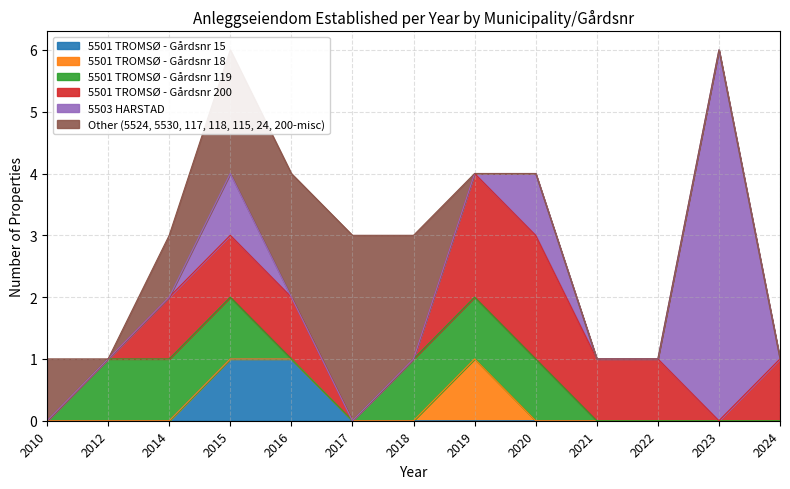

Which has a higher value, 2019 or 2018?

2019